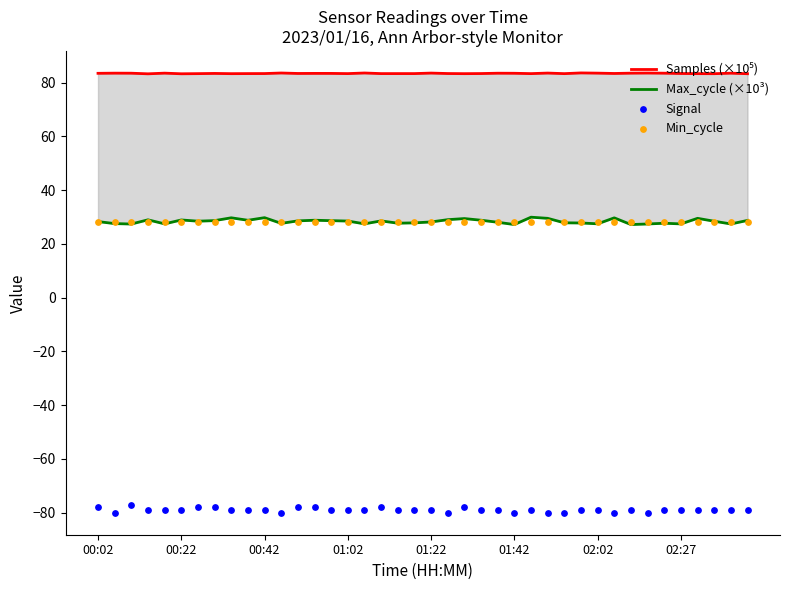

What is the total value across all series at 24?

60.6